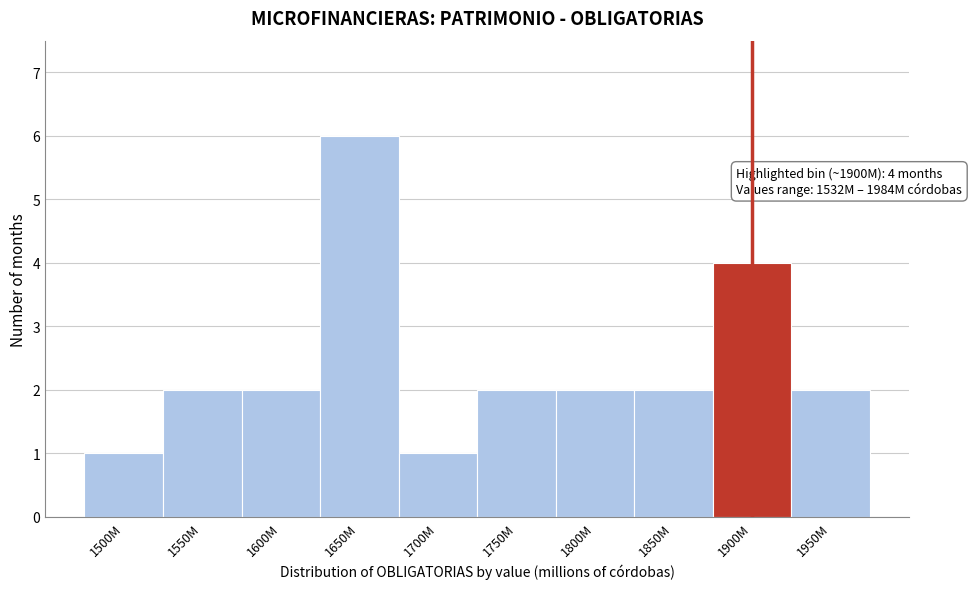

Reading right to left, list all the values displayed in this chart.

2	4	2	2	2	1	6	2	2	1